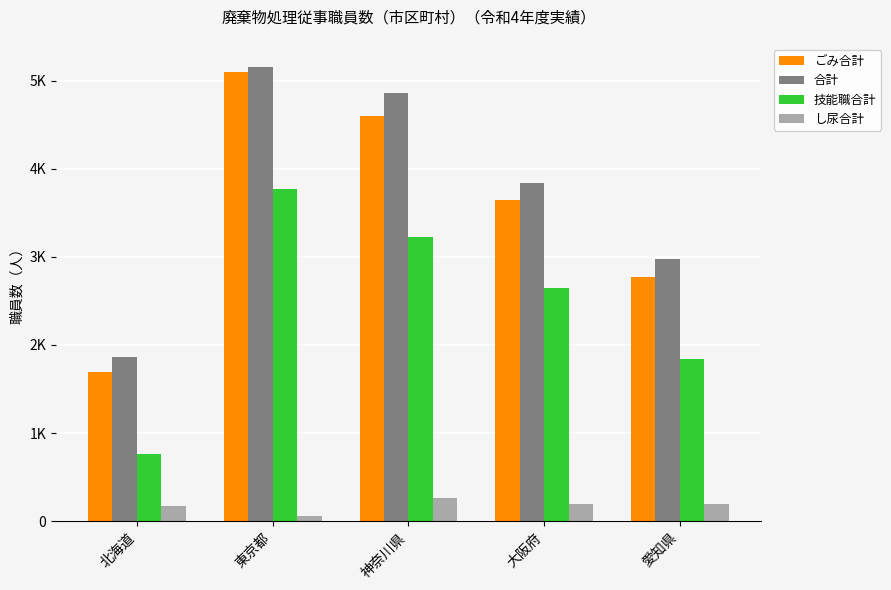

What are all the series names shown in the legend?

ごみ合計, 合計, 技能職合計, し尿合計